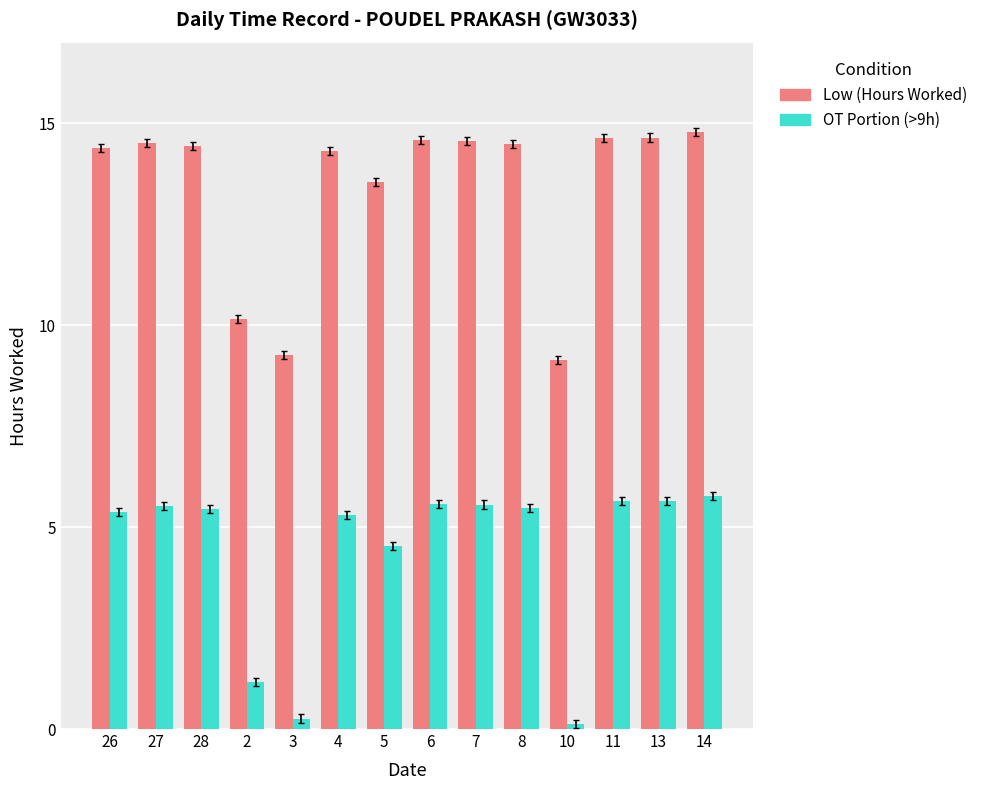

What is the maximum value for Low (Hours Worked)?

14.8